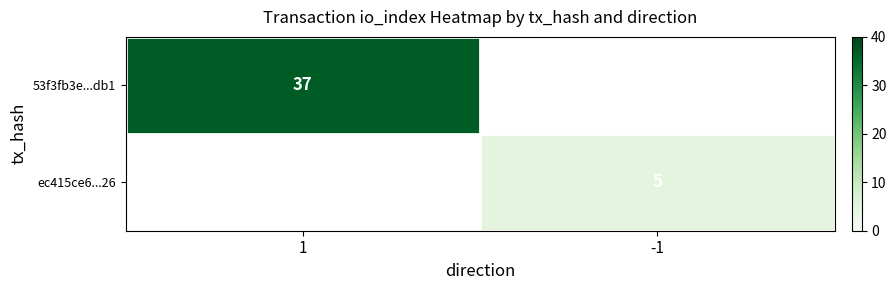

Which label corresponds to the largest value in the chart?

1